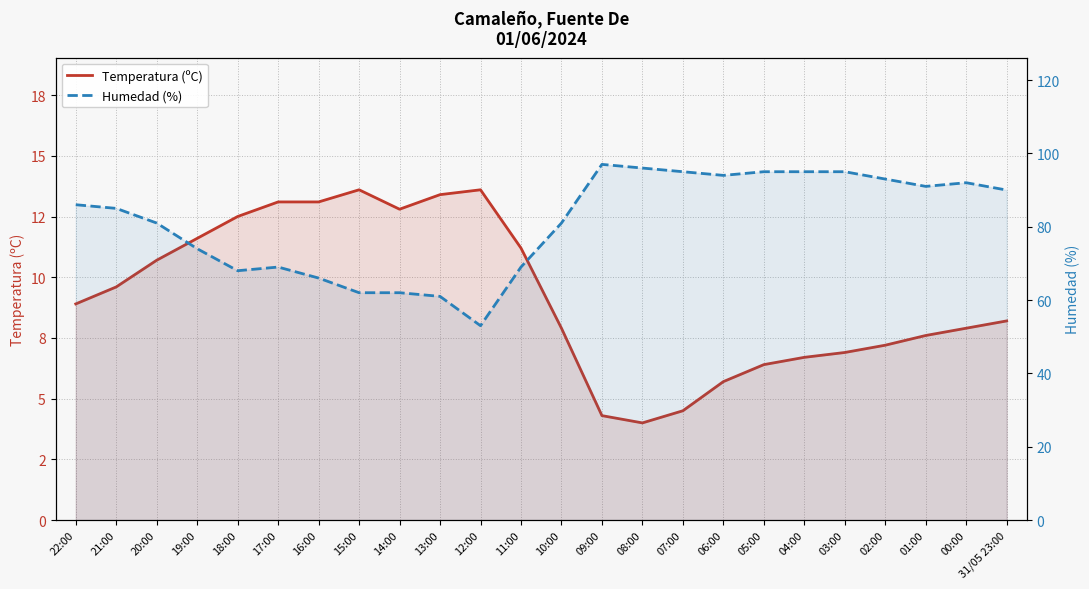

What is the total value across all series at 04:00?

101.7